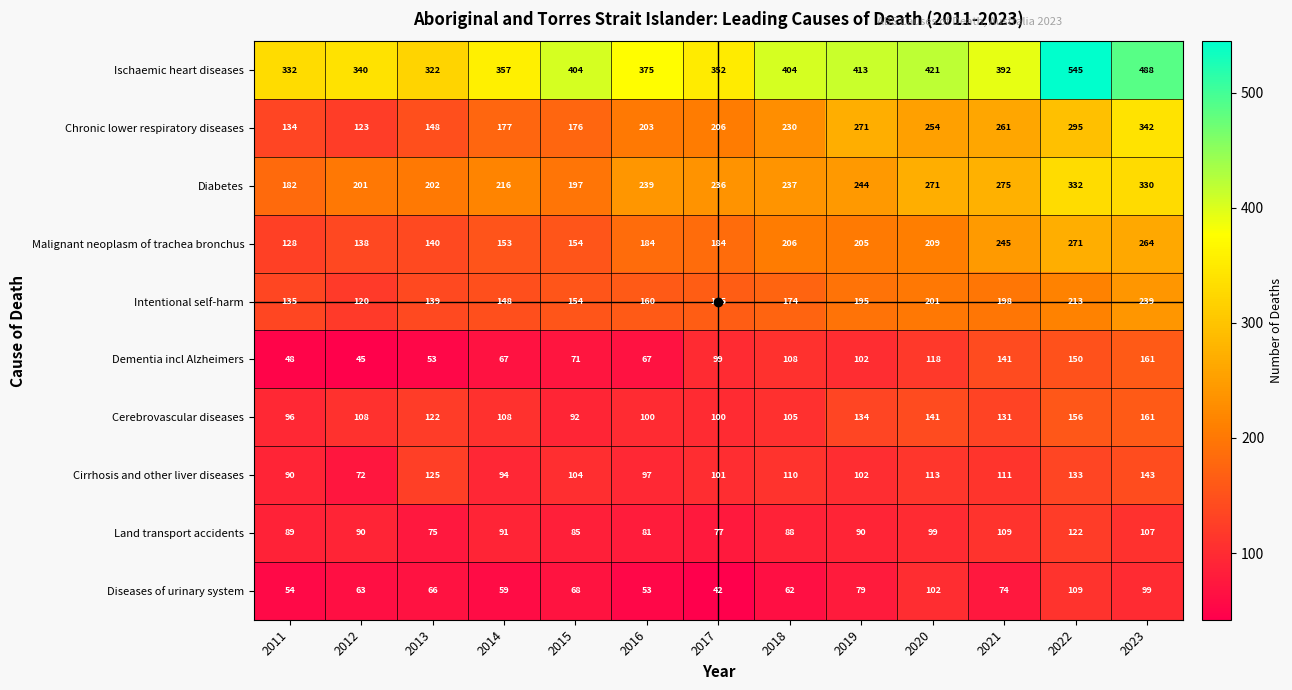

The value of Chronic lower respiratory diseases at 2013 is 199. True or false?

False